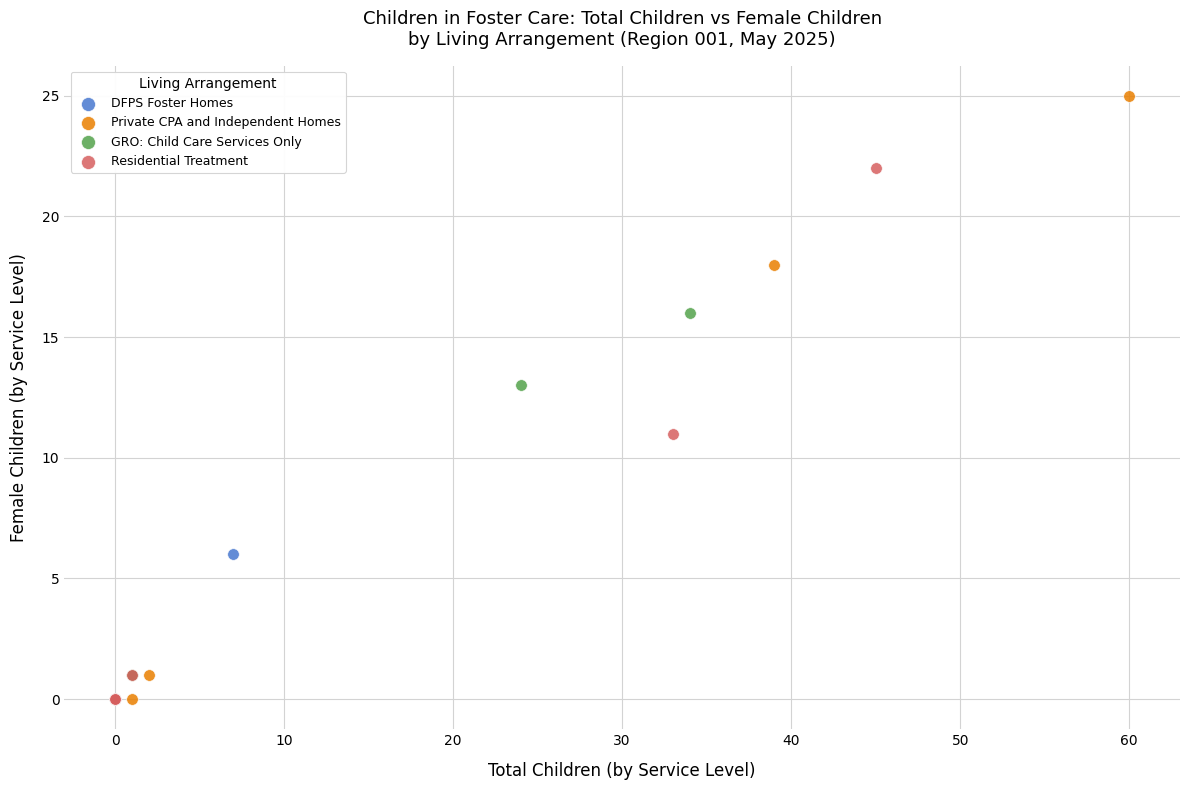

Which series has the largest Y range (max minus min)?

Private CPA and Independent Homes